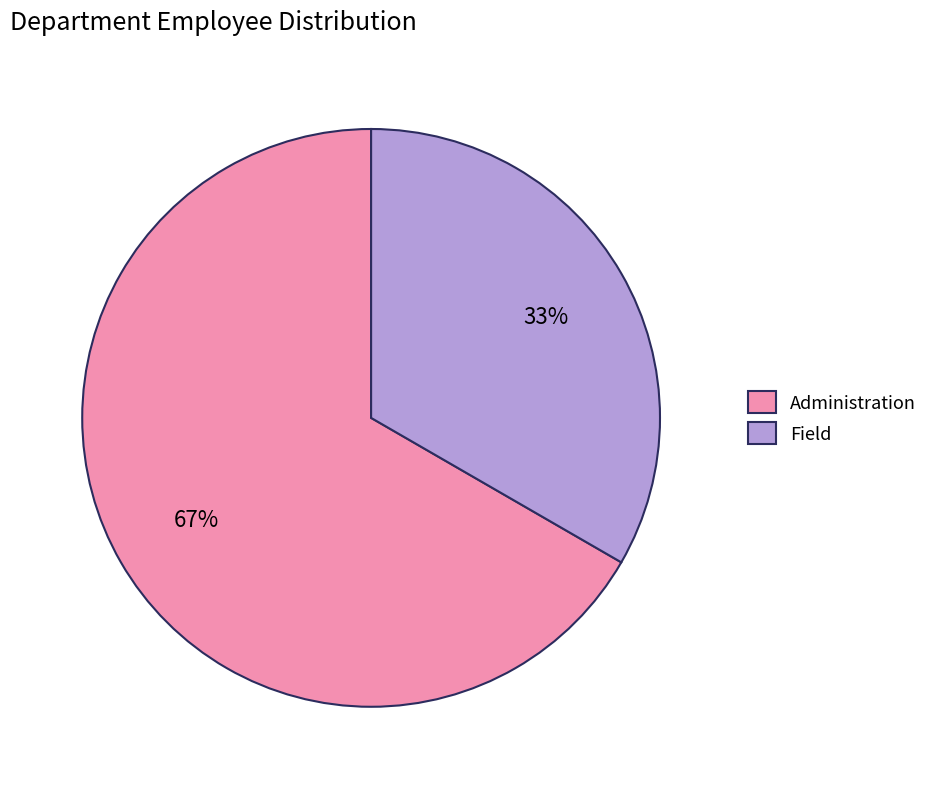

Which has a higher value, Administration or Field?

Administration